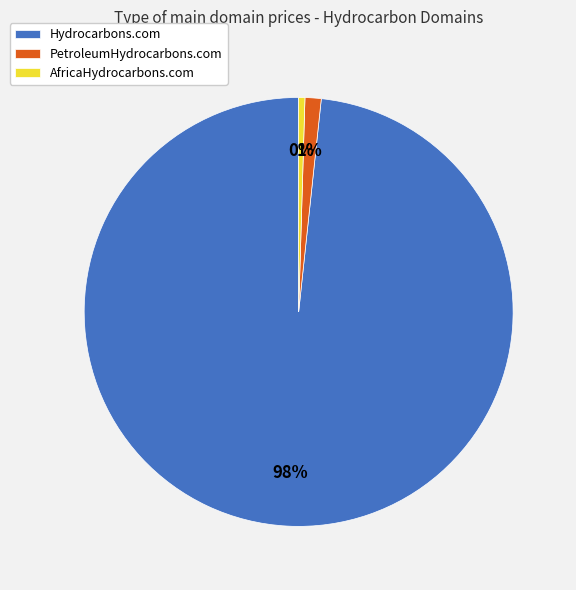

Which slice is the largest?

Hydrocarbons.com